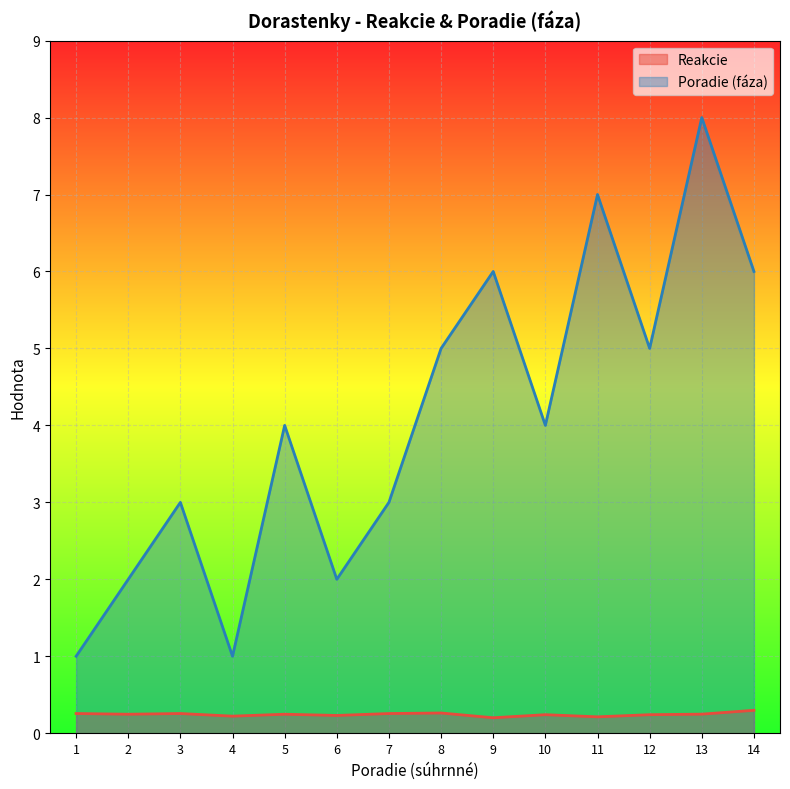

Which series changed the most between 2 and 14?

Poradie (faza)